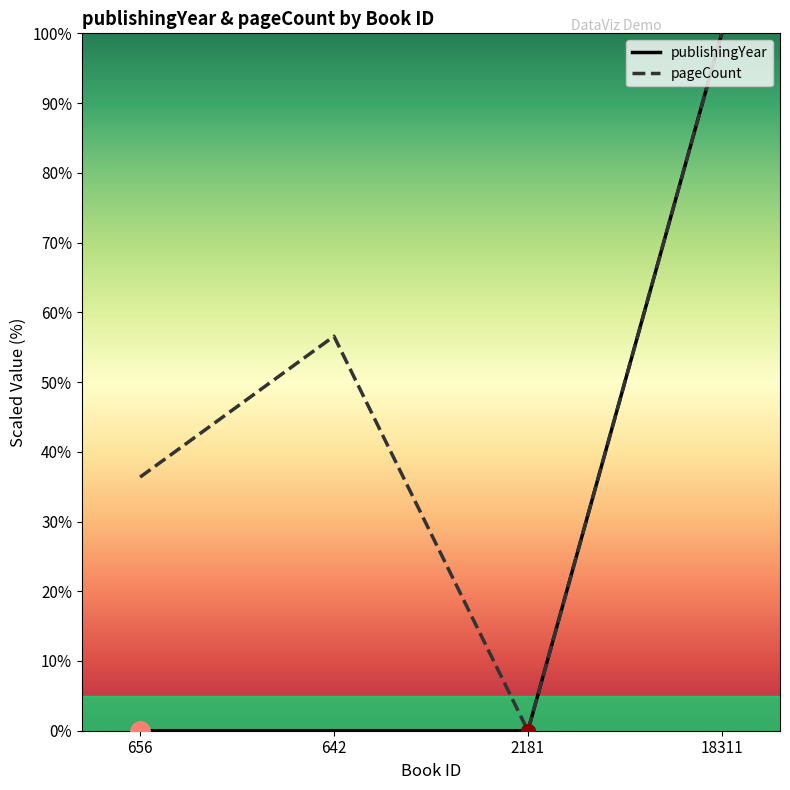

Which series has the widest spread of values?

publishingYear